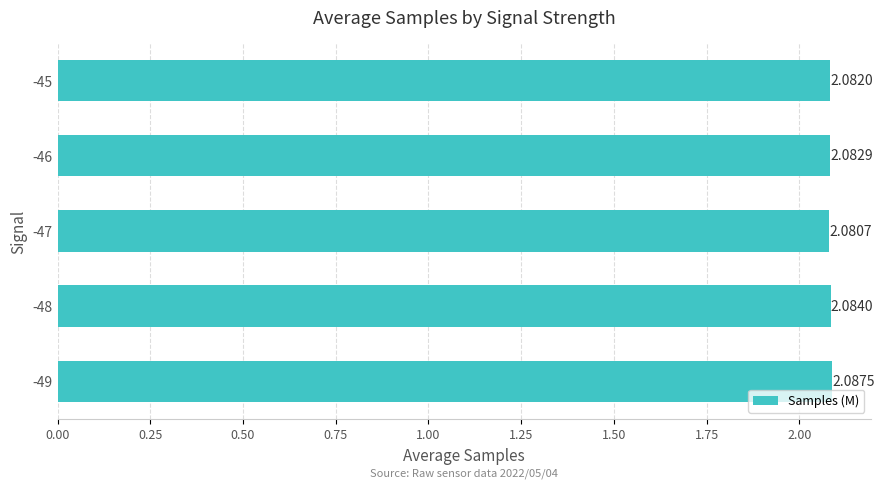

Which has a higher value, -45 or -47?

-45